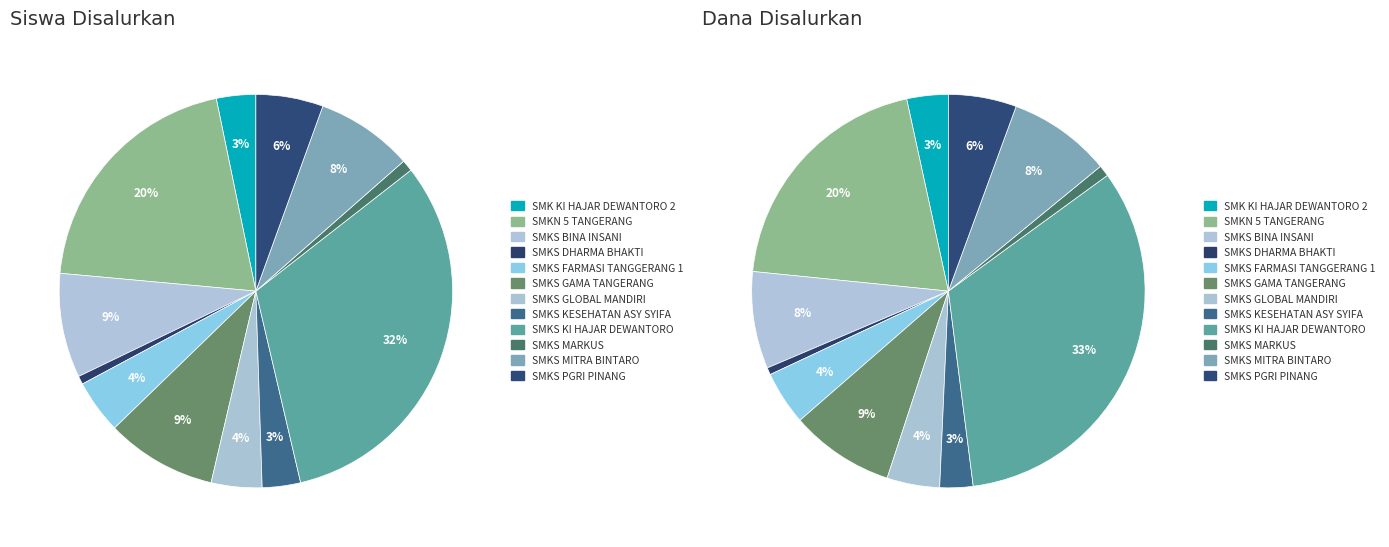

To the nearest percent, what is the difference between the 7 and 10 slice percentages?

5%